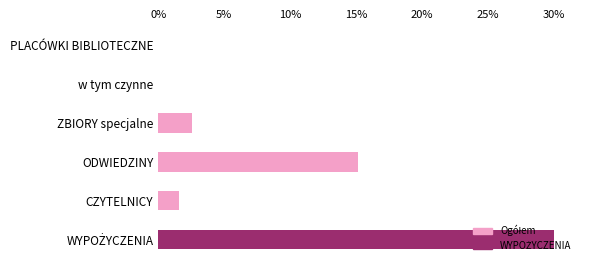

What is the sum of the values at ZBIORY specjalne and CZYTELNICY?

4.1